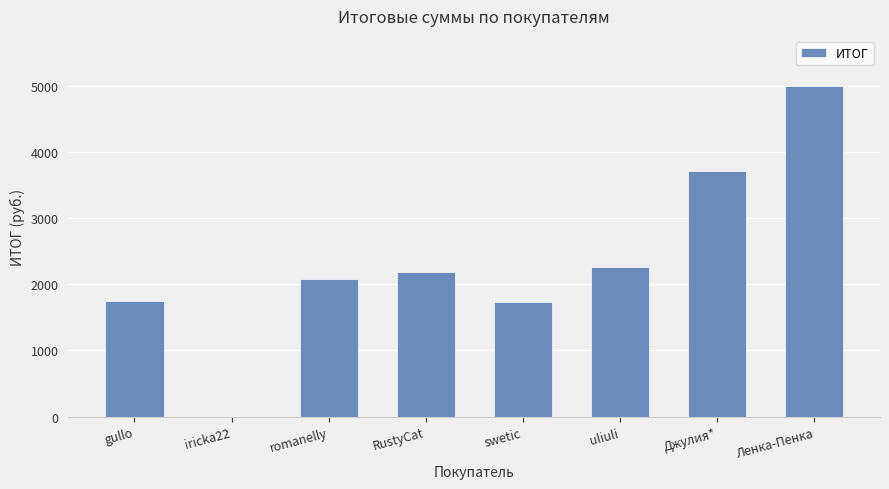

Where does the data first go above 2192?

RustyCat